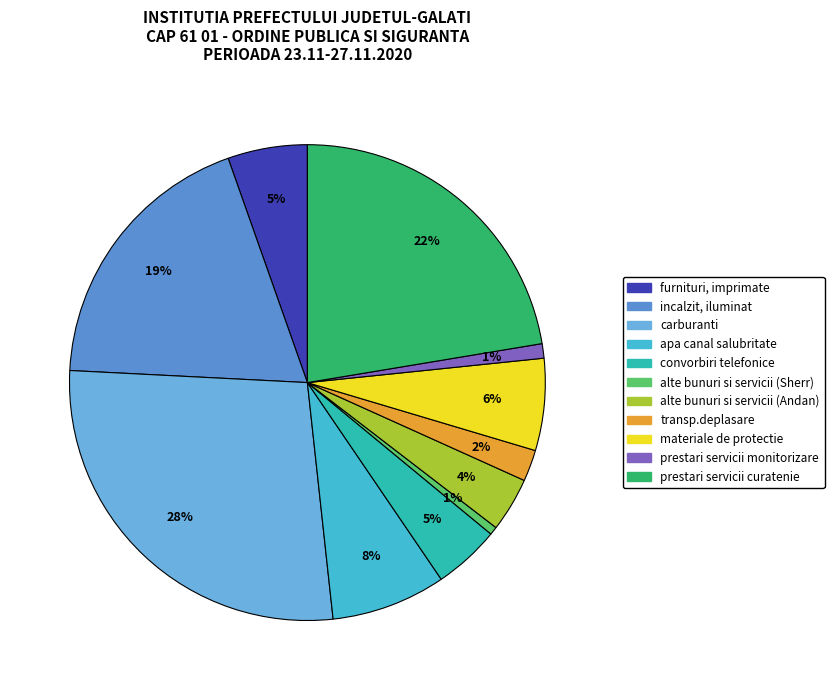

What percentage is the alte bunuri si servicii (Andan) slice, to the nearest percent?

4%